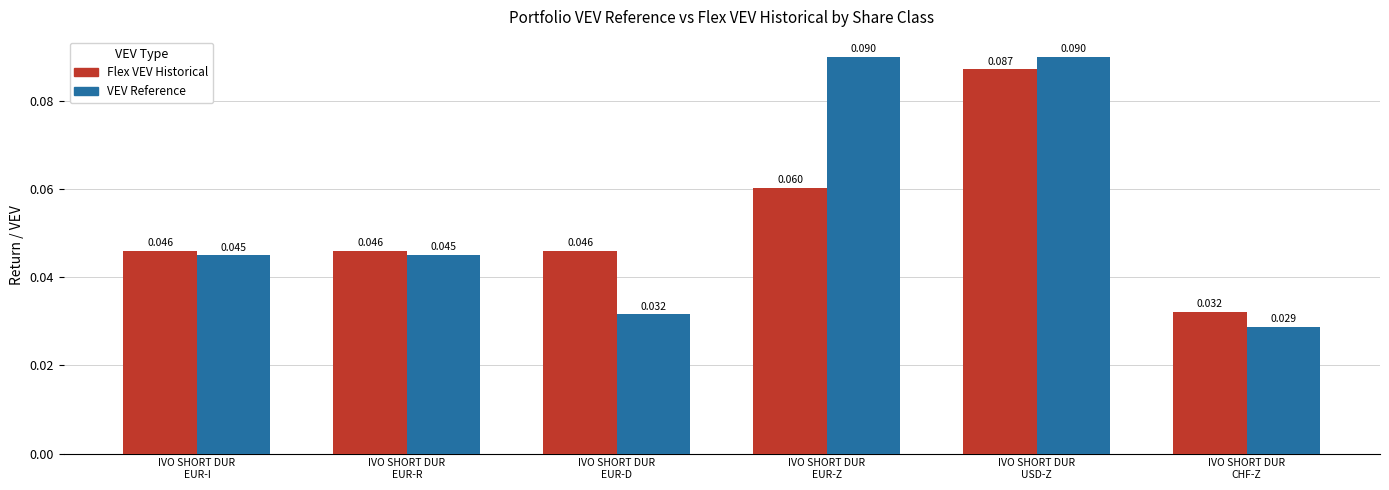

Rank the series at IVO SHORT DUR
USD-Z from highest to lowest value.

VEV Reference, Flex VEV Historical